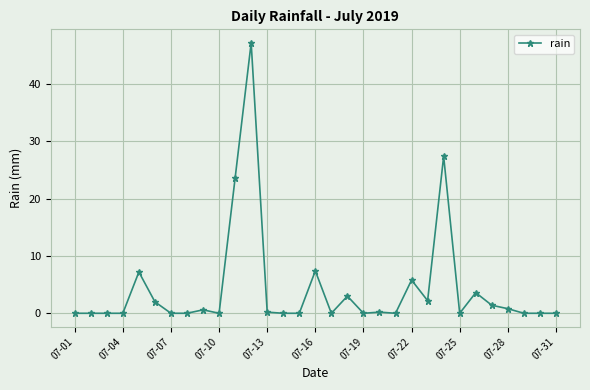

True or false: there are more than 0 points higher than both neighbors.

True